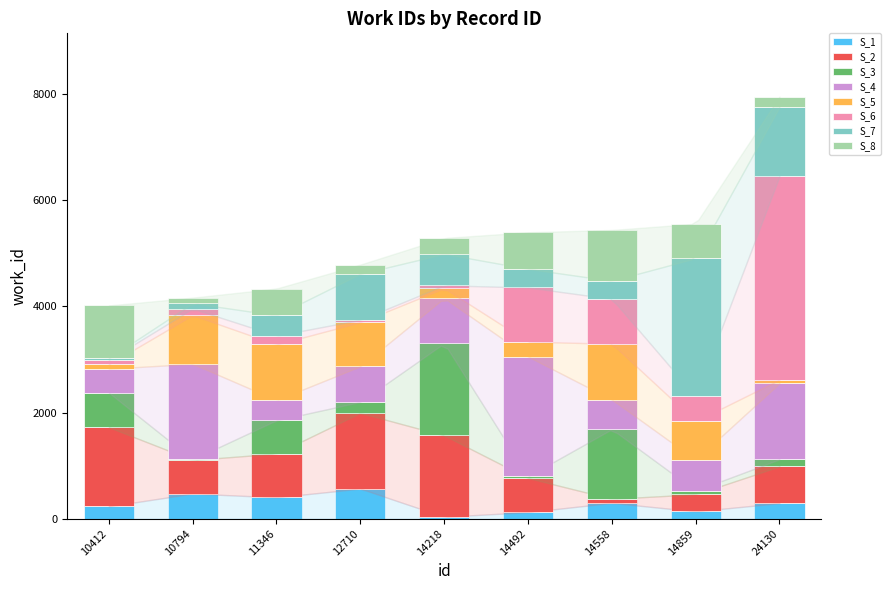

At which category is the sum across all series the highest?

24130